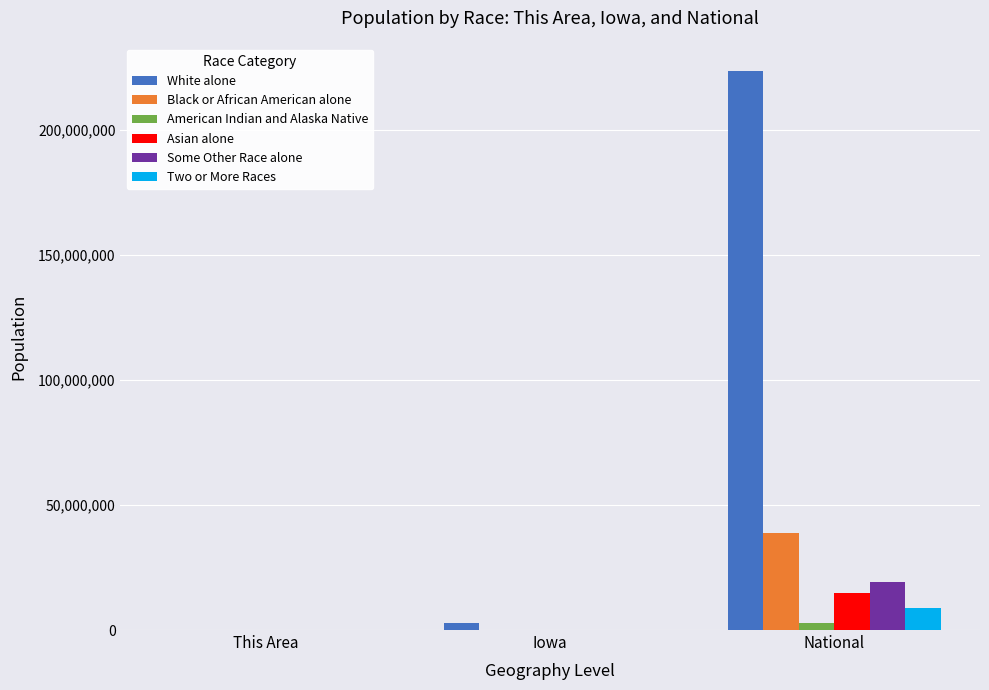

At which category does the chart reach its peak across all series?

National